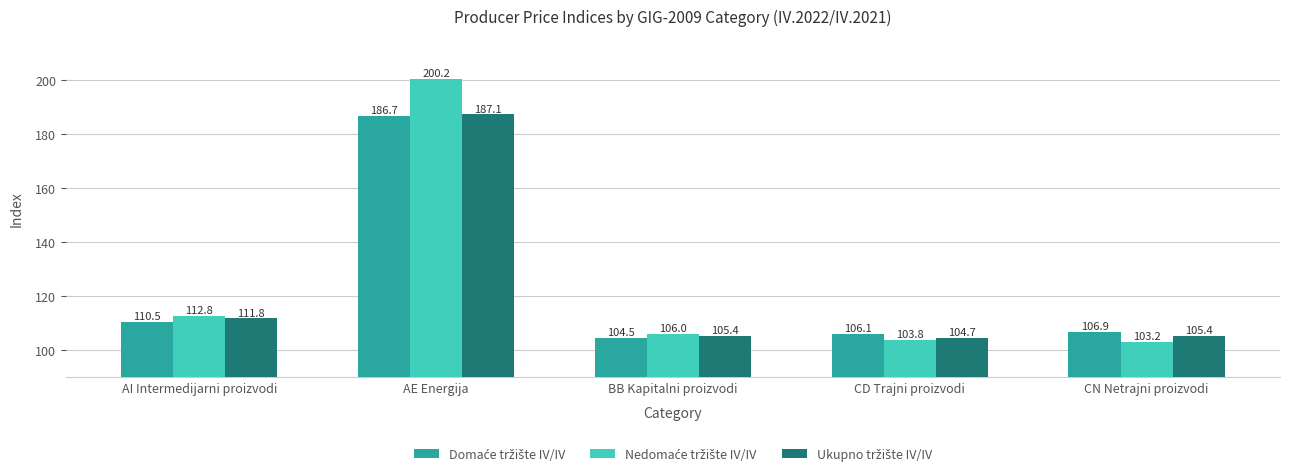

Which category has the highest value across all series?

AE Energija